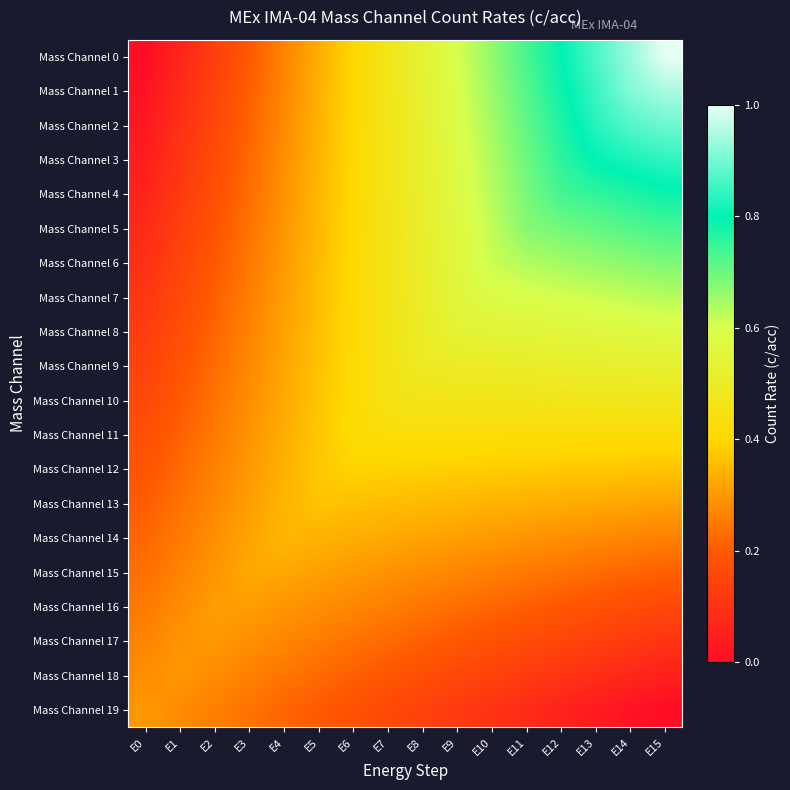

Between E11 and E6, which is larger?

E11